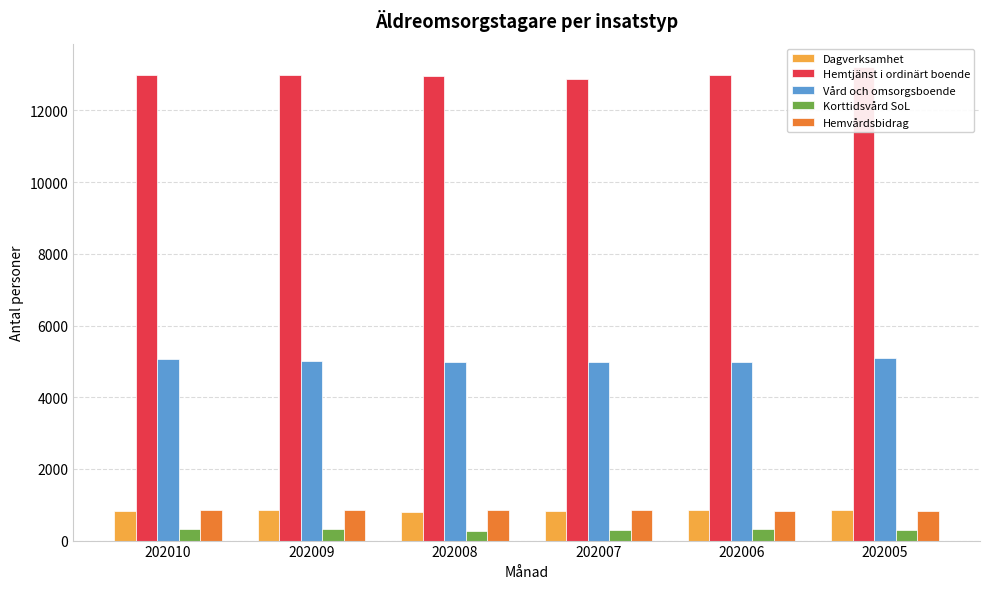

What is the difference between the second highest and minimum values in the Dagverksamhet series?

34